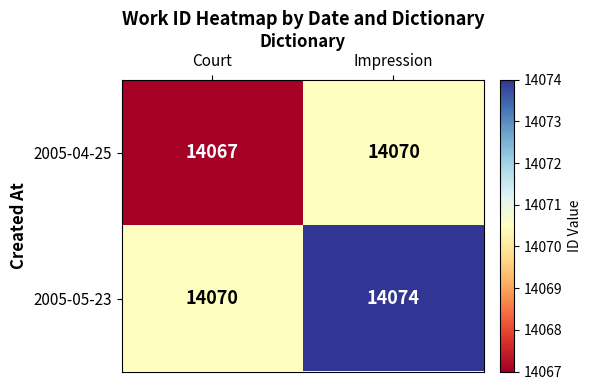

Between Court and Impression, which series saw the biggest shift?

2005-05-23